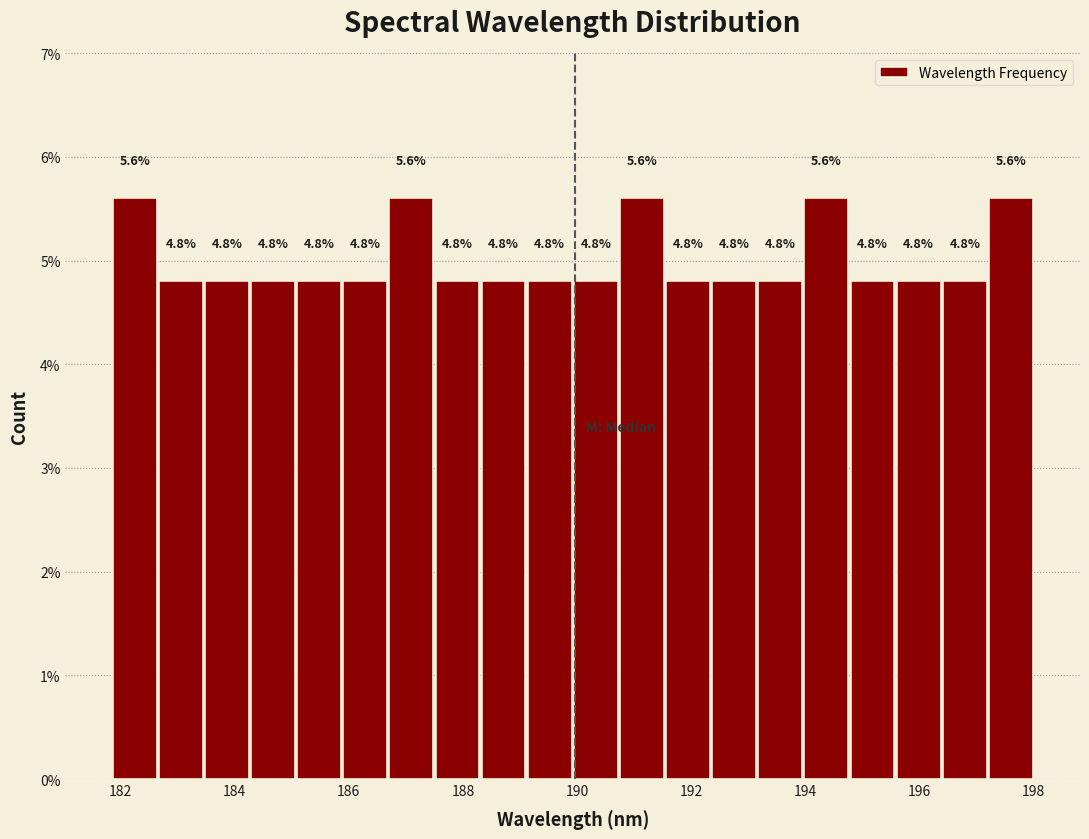

Reading left to right, transcribe this chart: for each bar, give the range it covers on the x-axis and its height. The bar edges are not printed on the chart, so give them approximately, as read against the axis.

181.8 to 182.6: 5.6
182.6 to 183.4: 4.8
183.4 to 184.2: 4.8
184.2 to 185.0: 4.8
185.0 to 185.8: 4.8
185.8 to 186.6: 4.8
186.6 to 187.4: 5.6
187.4 to 188.4: 4.8
188.4 to 189.2: 4.8
189.2 to 190.0: 4.8
190.0 to 190.8: 4.8
190.8 to 191.6: 5.6
191.6 to 192.4: 4.8
192.4 to 193.2: 4.8
193.2 to 194.0: 4.8
194.0 to 194.8: 5.6
194.8 to 195.6: 4.8
195.6 to 196.4: 4.8
196.4 to 197.2: 4.8
197.2 to 198.0: 5.6